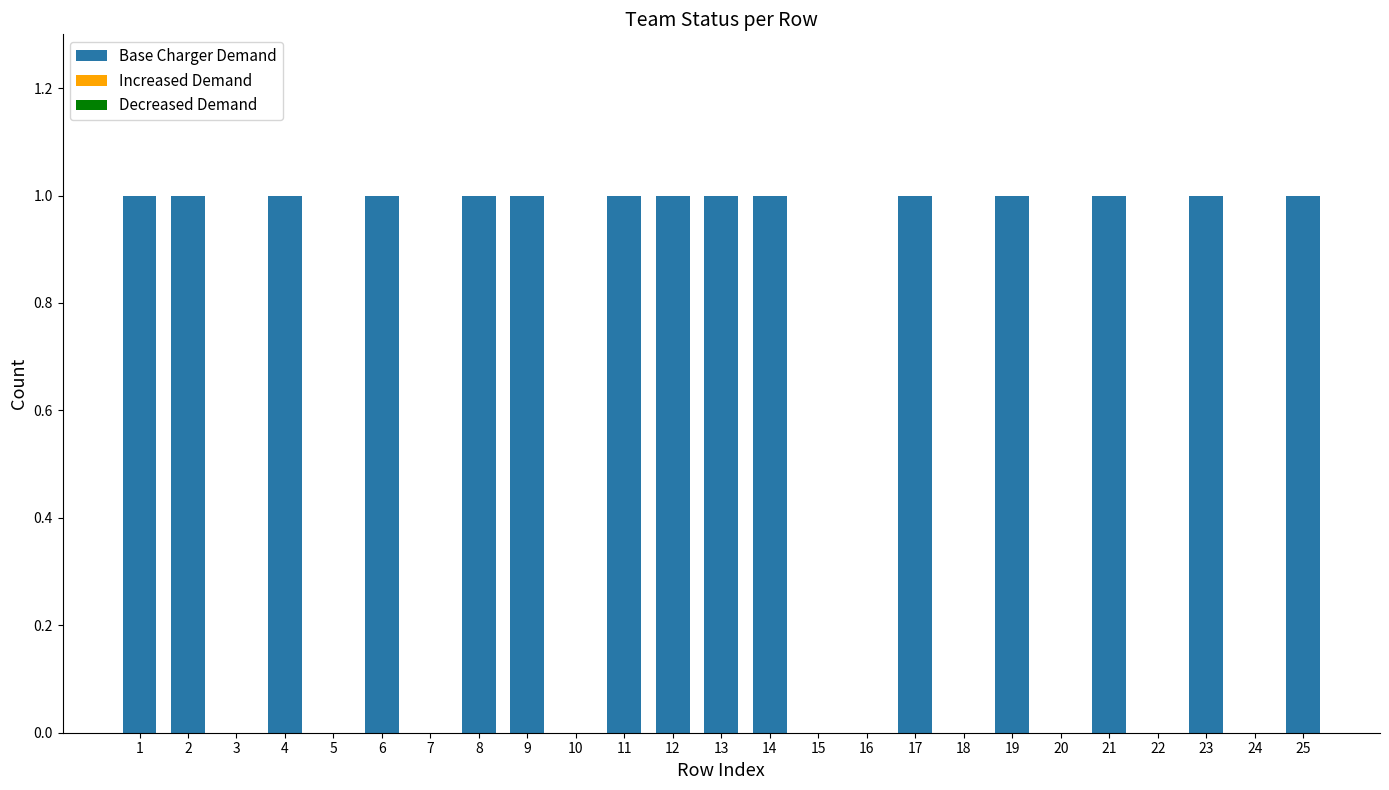

Reading right to left, extract all data points from this chart.

25=1	24=0	23=1	22=0	21=1	20=0	19=1	18=0	17=1	16=0	15=0	14=1	13=1	12=1	11=1	10=0	9=1	8=1	7=0	6=1	5=0	4=1	3=0	2=1	1=1